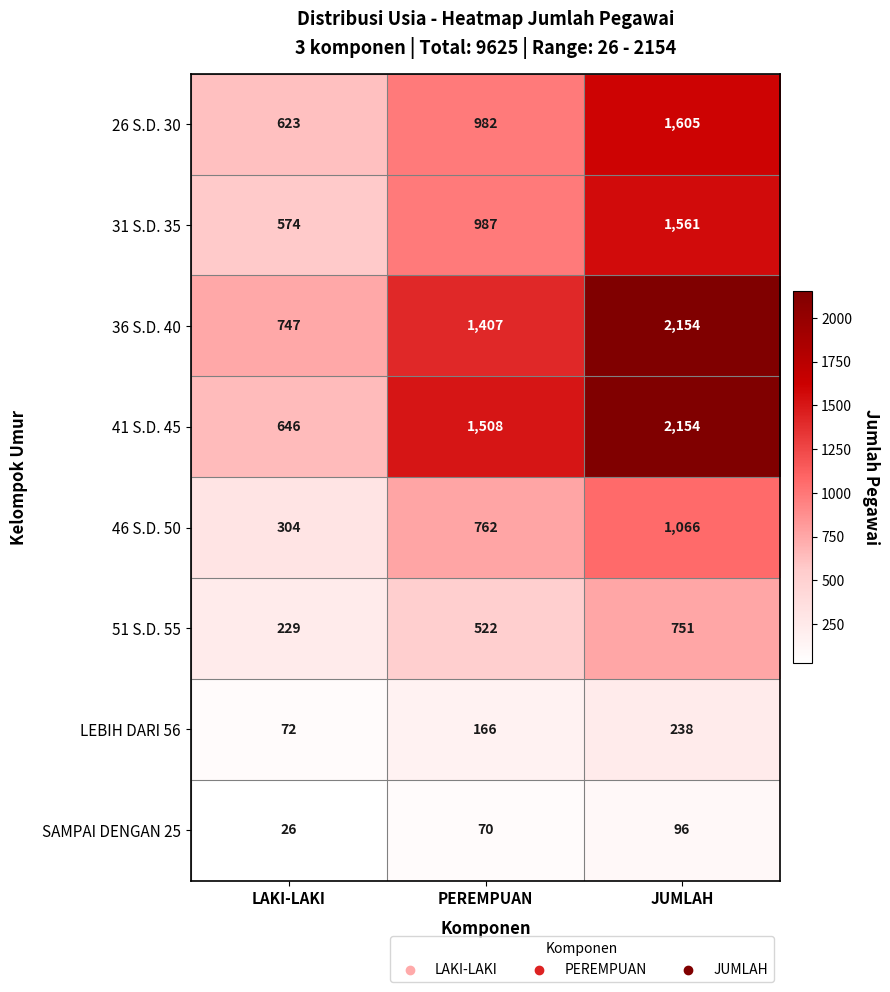

True or false: 36 S.D. 40 has a value of 747 at LAKI-LAKI.

True